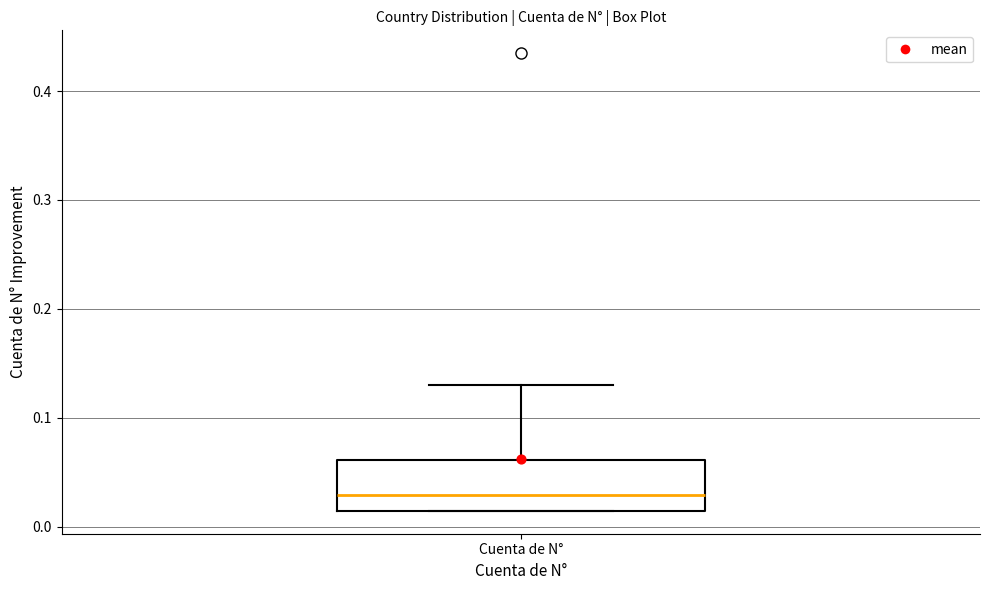

Where does the median line of the box for Cuenta de N° sit on the y-axis? The values are not printed on the chart, so give them approximately, as read against the axis.

0.03